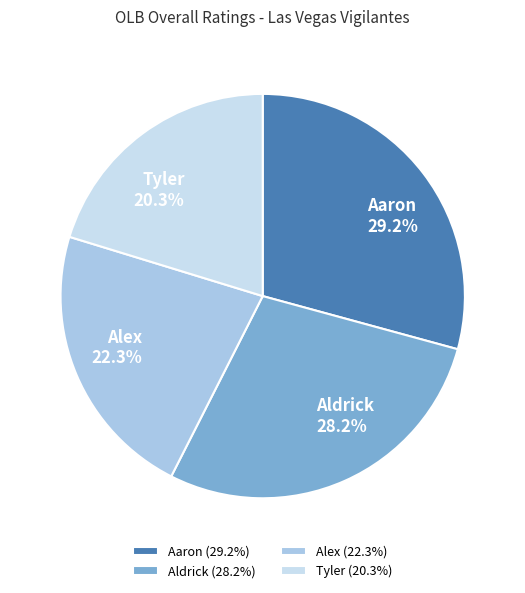

Is it true that Aldrick is 18% of the pie?

False